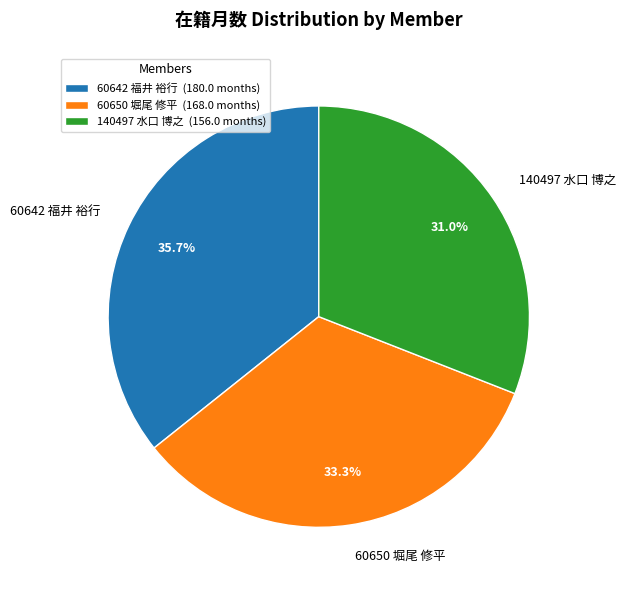

Is 60650 堀尾 修平 the majority of the pie?

No